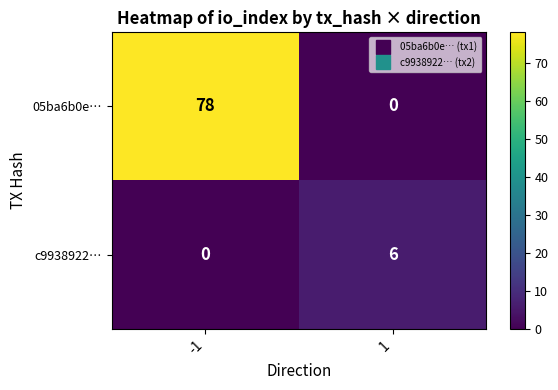

What is the maximum value for 05ba6b0e…?

78